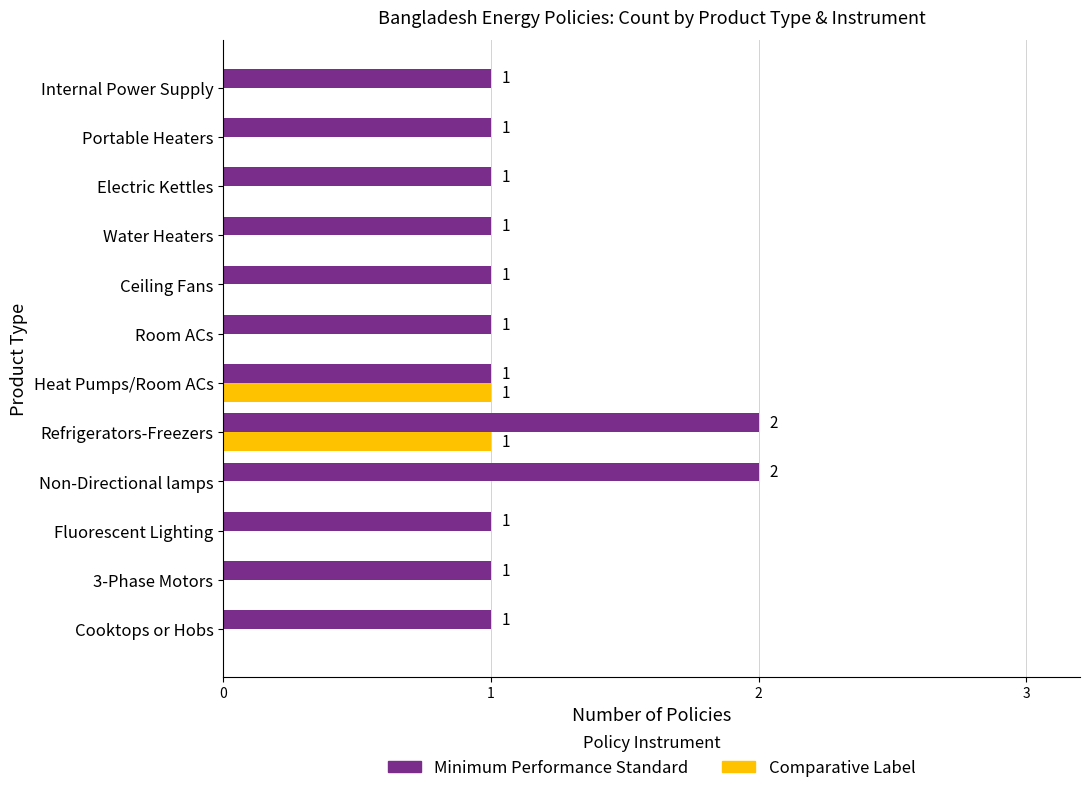

Which series has the largest total across all categories?

Minimum Performance Standard